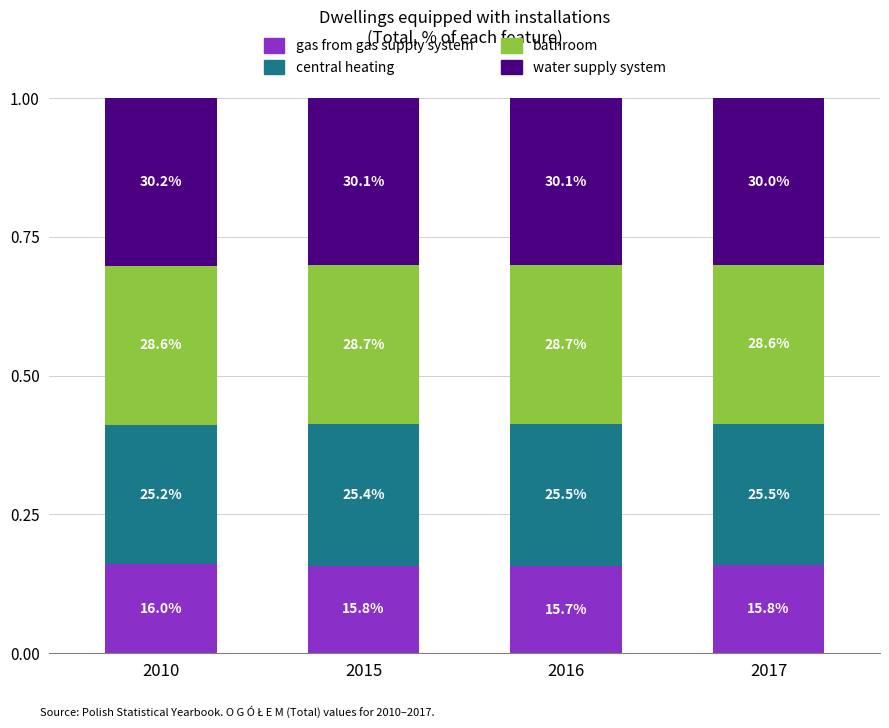

Is it true that gas from gas supply system equals 0.1 at 2017?

False